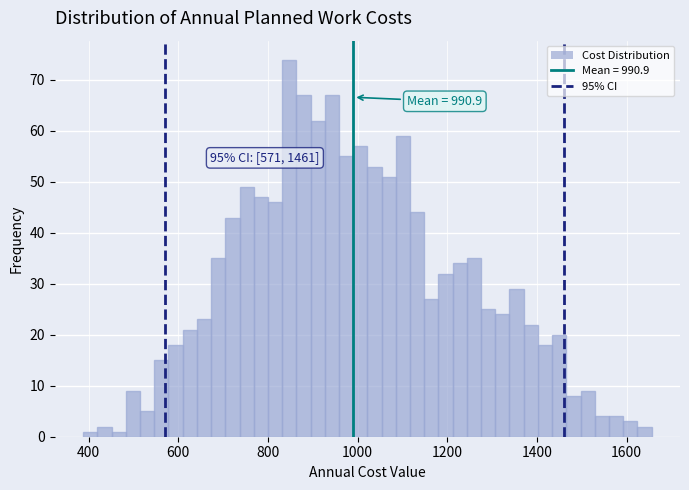

Read against the x-axis, roughly where is the centre of the tallest bar?

840